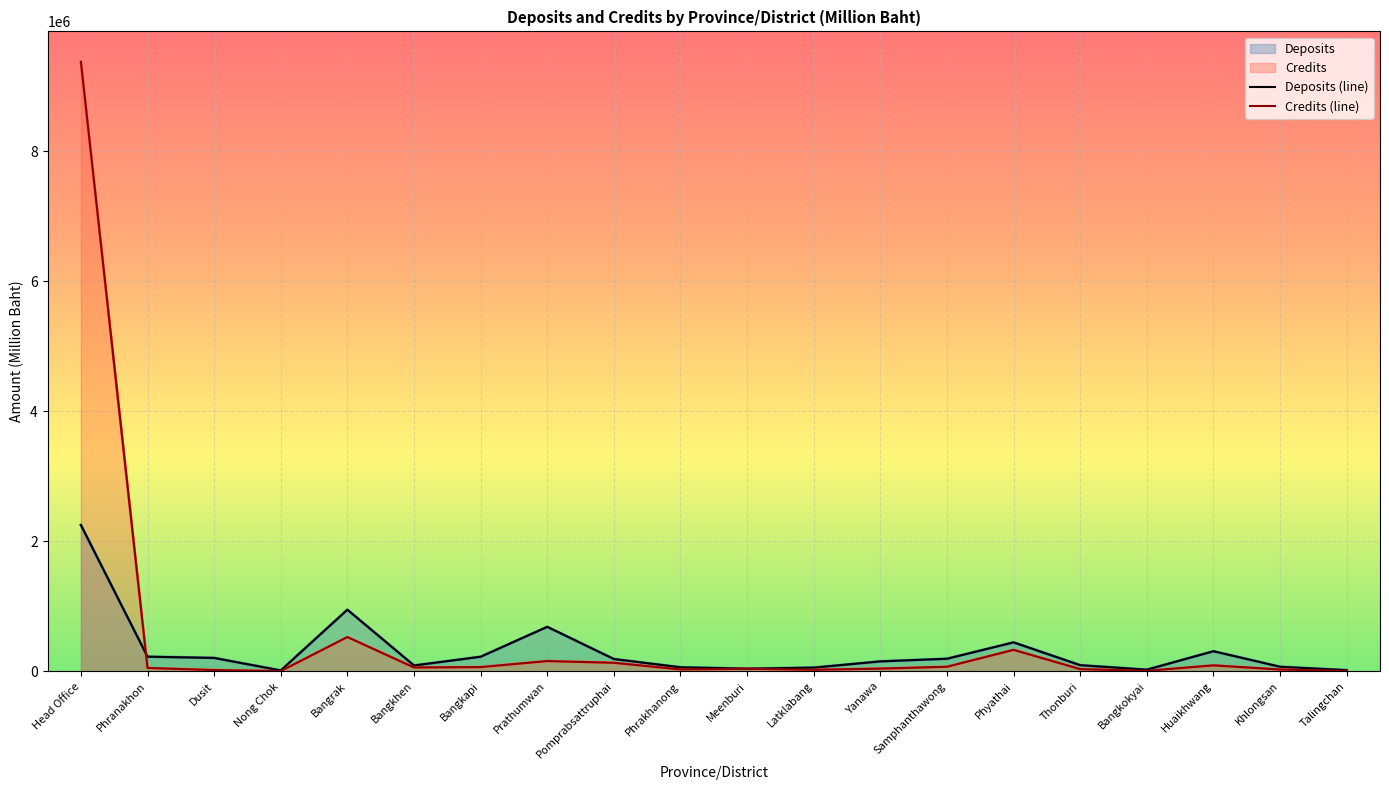

Between Bangkapi and Meenburi, which series saw the biggest shift?

Deposits